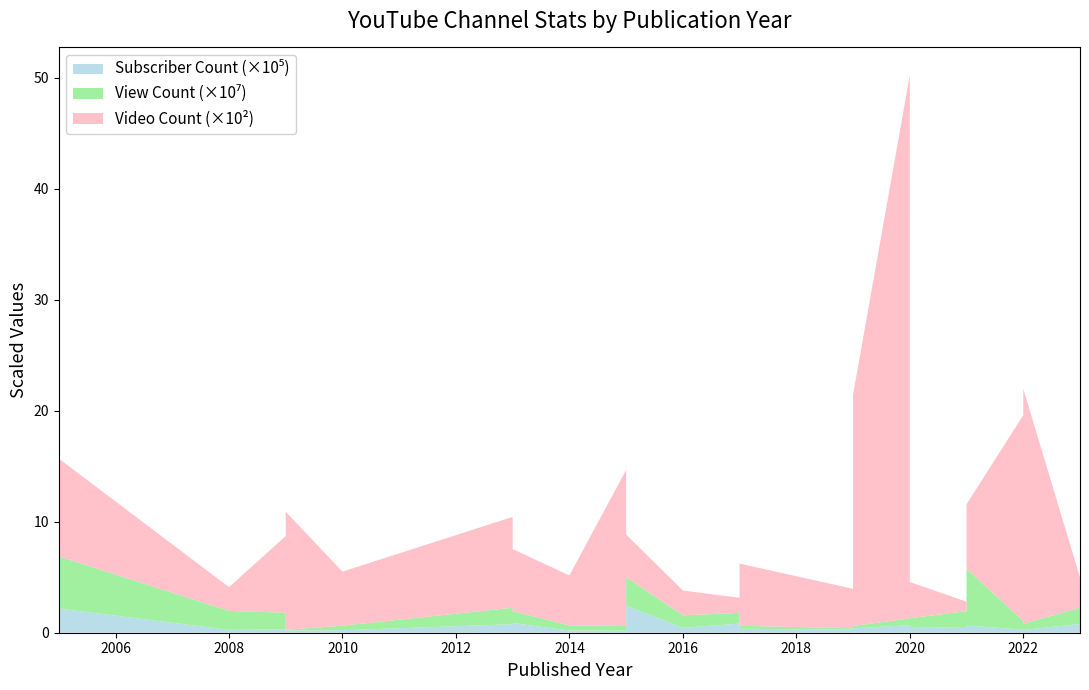

Reading left to right, transcribe all the data shown in this chart.

Subscriber Count: 2005-12-15=218000	2008-05-27=26300	2009=30400	2009=20300	2010-07-29=22100	2013-04-28=76400	2013-06-15=86900	2014-05-04=20500	2015-01-01=19400	2015-03-03=34400	2015-09-09=244000	2016-02-14=44000	2017-01-26=82200	2017-06-29=35900	2019-04-20=27700	2019-09-22=24500	2019-12-12=38500	2020-03-28=68400	2020-12-20=52800	2021-05-21=43100	2021-10-24=63900	2022-02-23=28800	2022-03-09=24700	2022-04-28=25000	2023-05-19=78700
View Count: 2005-12-15=46976313	2008-05-27=17021761	2009=14947760	2009=565897	2010-07-29=4108711	2013-04-28=14863814	2013-06-15=10722386	2014-05-04=4462497	2015-01-01=4135197	2015-03-03=3831630	2015-09-09=25597139	2016-02-14=11273083	2017-01-26=9696295	2017-06-29=2662303	2019-04-20=1275252	2019-09-22=3912705	2019-12-12=2207971	2020-03-28=5998581	2020-12-20=7818649	2021-05-21=15109465	2021-10-24=51263568	2022-02-23=7621471	2022-03-09=3920744	2022-04-28=5530886	2023-05-19=14668410
Video Count: 2005-12-15=881	2008-05-27=214	2009=691	2009=1063	2010-07-29=487	2013-04-28=818	2013-06-15=559	2014-05-04=451	2015-01-01=1405	2015-03-03=243	2015-09-09=384	2016-02-14=224	2017-01-26=135	2017-06-29=560	2019-04-20=355	2019-09-22=135	2019-12-12=2083	2020-03-28=4892	2020-12-20=326	2021-05-21=85	2021-10-24=580	2022-02-23=1854	2022-03-09=90	2022-04-28=2117	2023-05-19=272